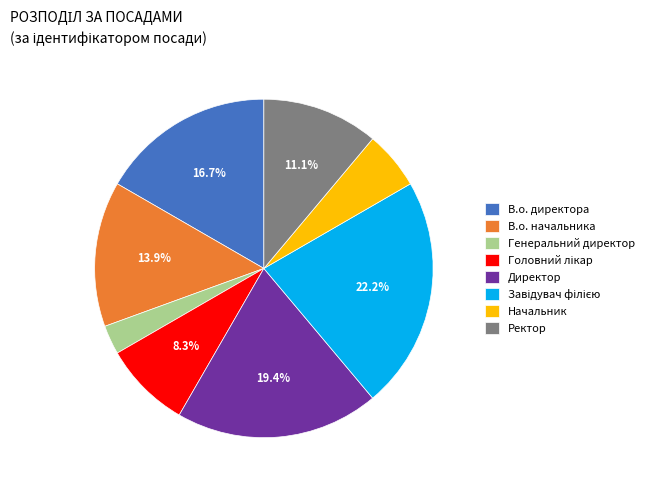

Does any single category account for the majority?

No